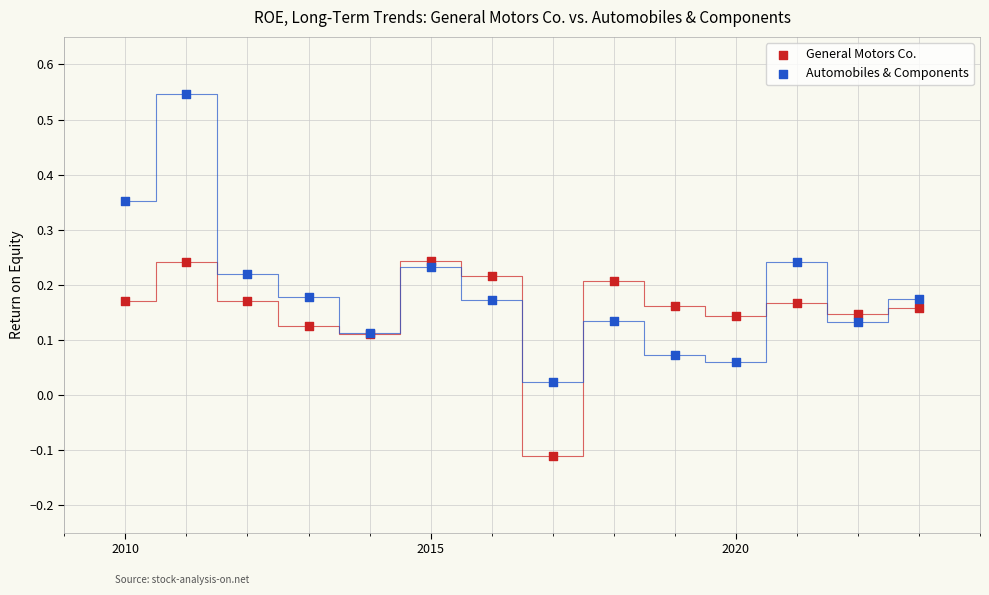

Which series contains the highest Y value?

Automobiles & Components